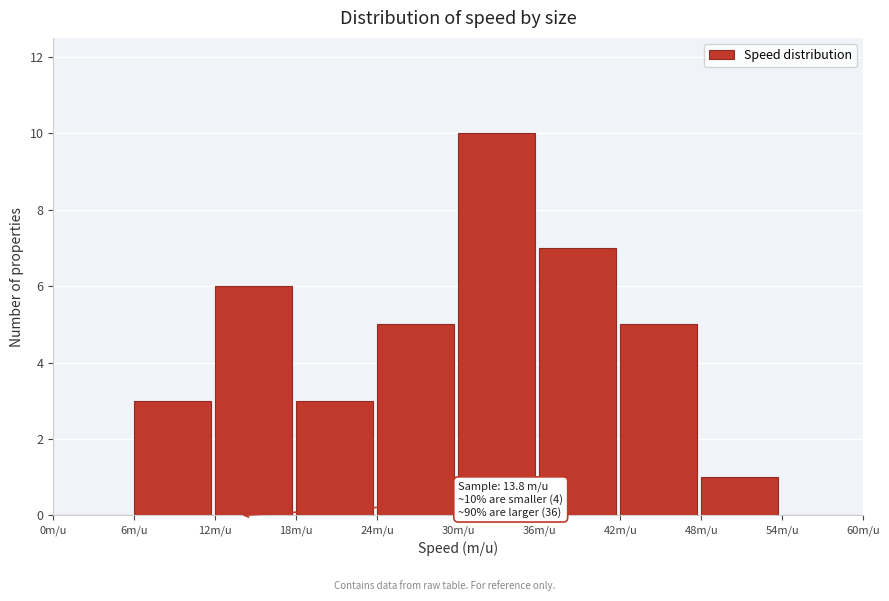

Which range on the x-axis has the tallest bar?

30 to 36